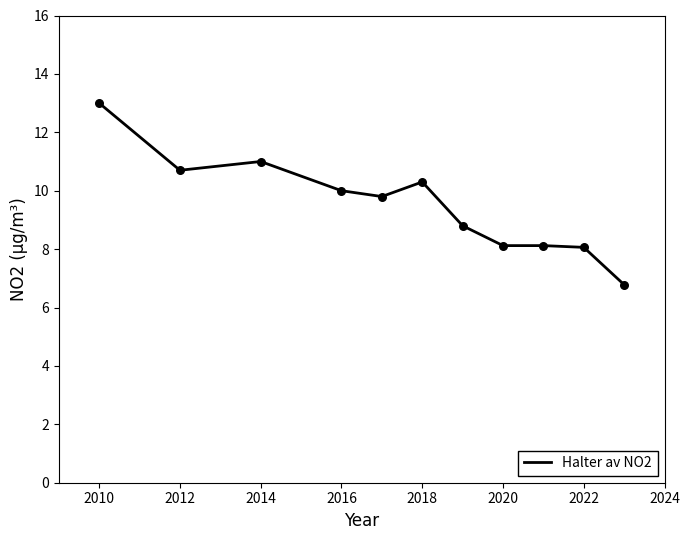

What is the difference between the maximum and minimum values?

6.2